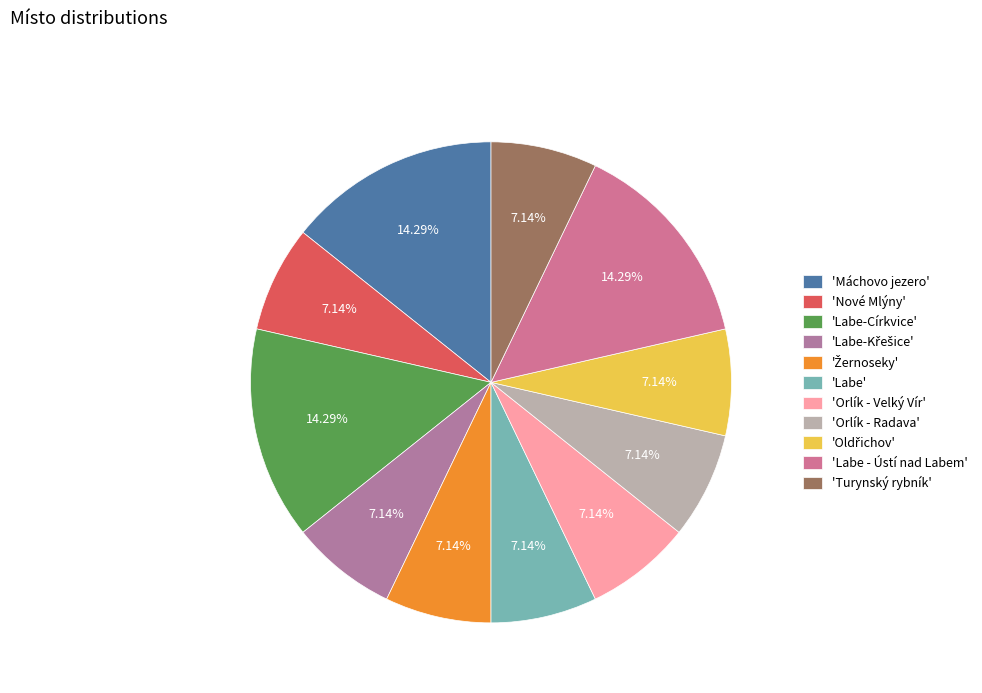

How many segments does this pie chart have?

11